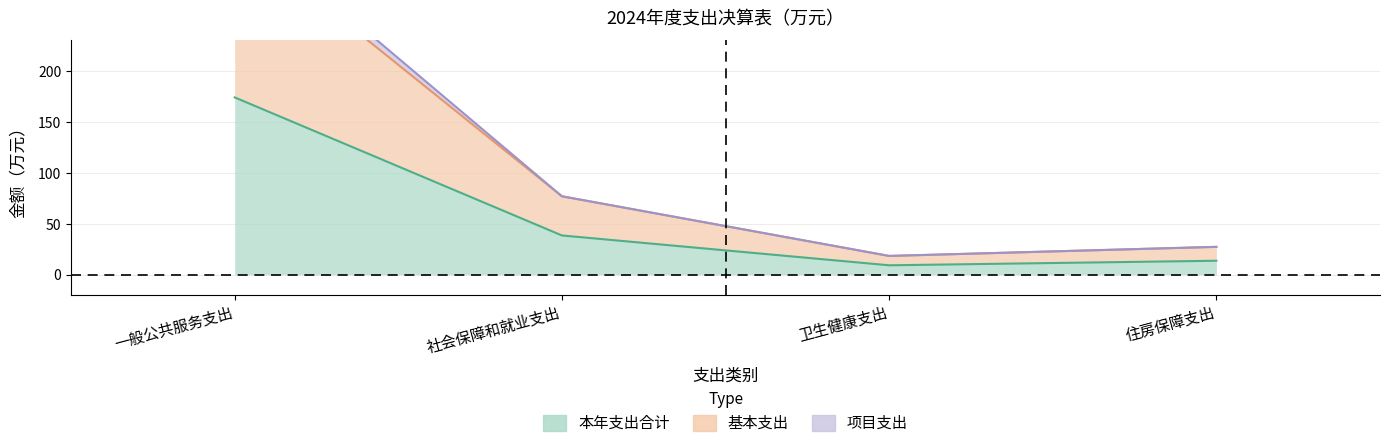

At which category does 本年支出合计 reach its first local valley?

卫生健康支出